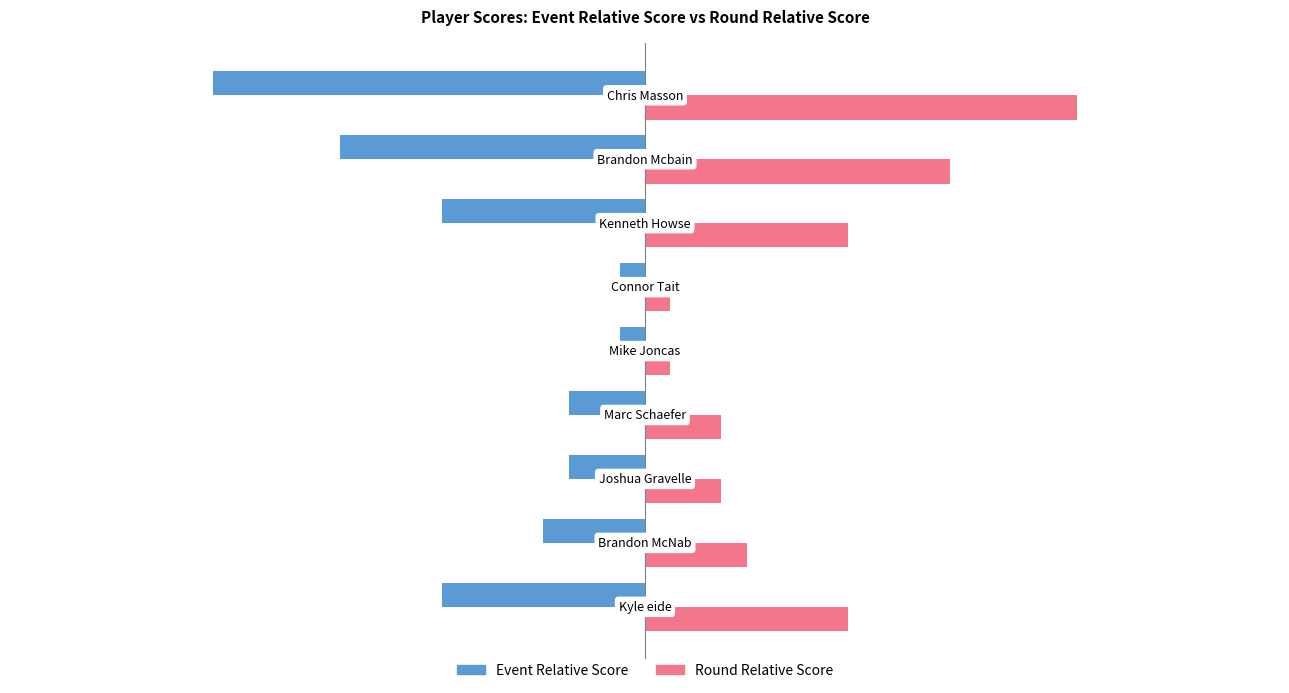

Rank the series by their maximum value, from lowest to highest.

Event Relative Score, Round Relative Score